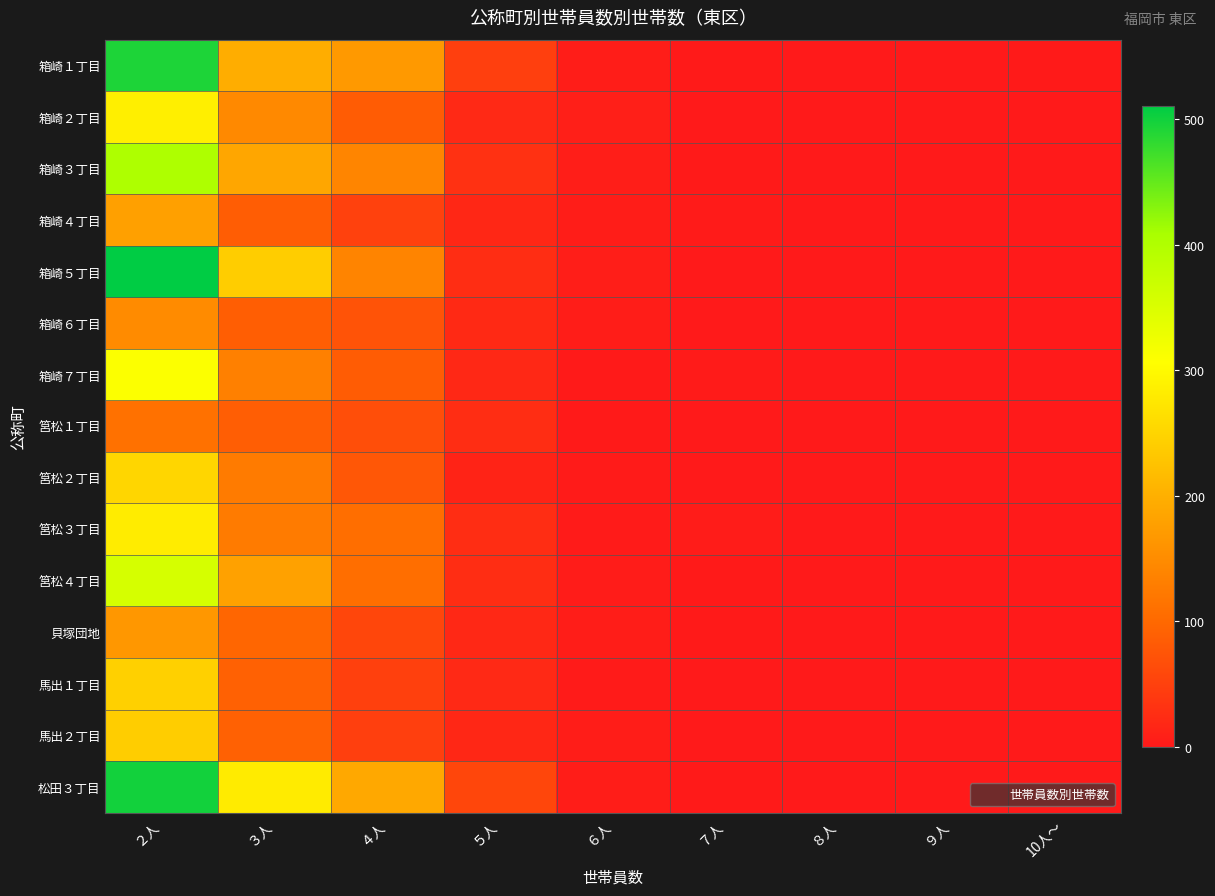

Which category has the highest value across all series?

２人